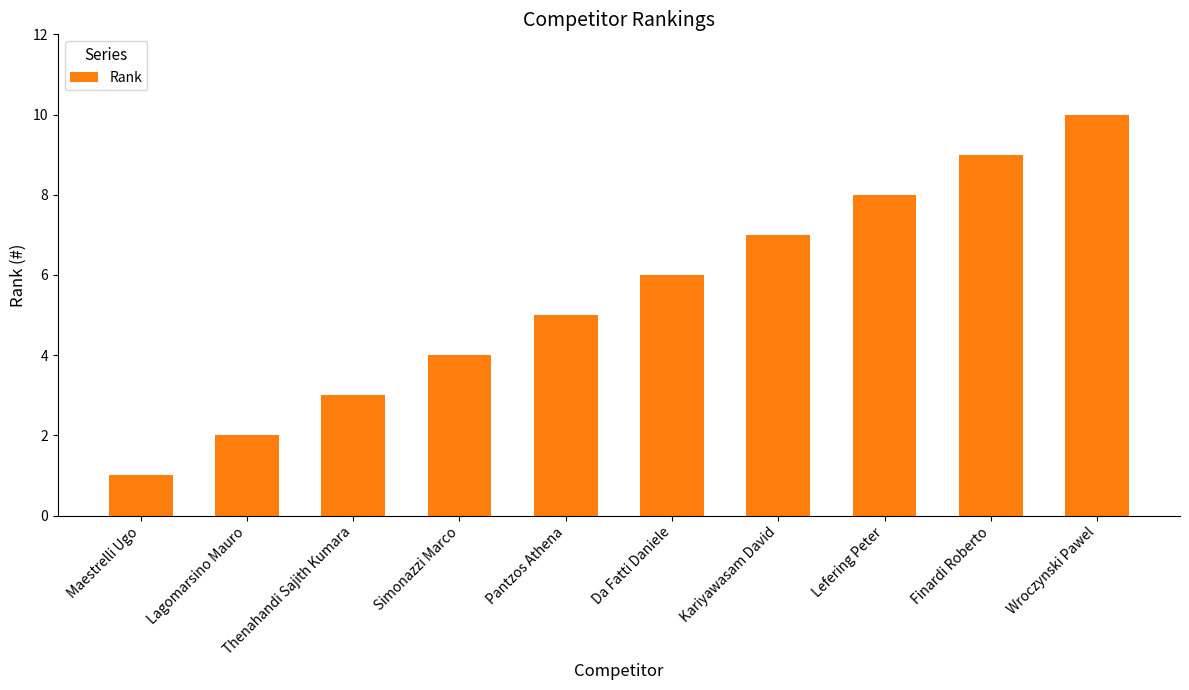

What value does the data have at Thenahandi Sajith Kumara?

3